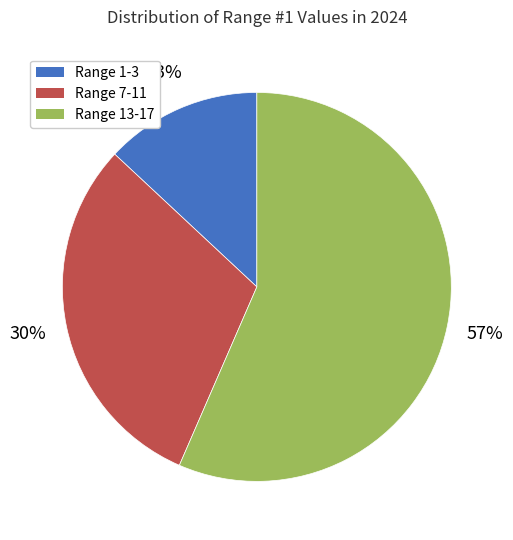

Which category has the smallest portion of the pie?

Range 1-3